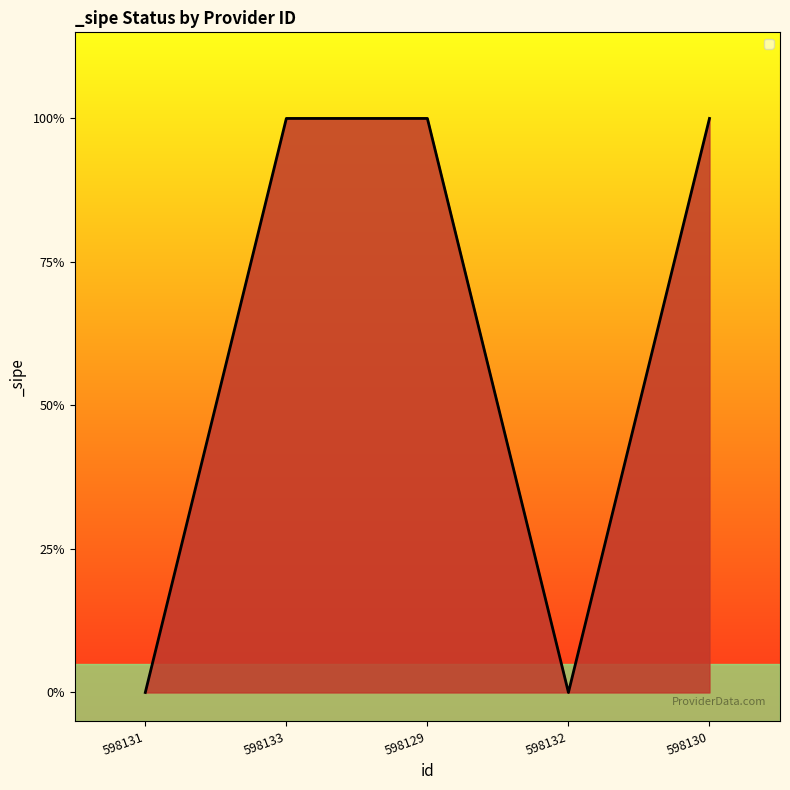

Reading left to right, extract all data points from this chart.

0	1	1	0	1